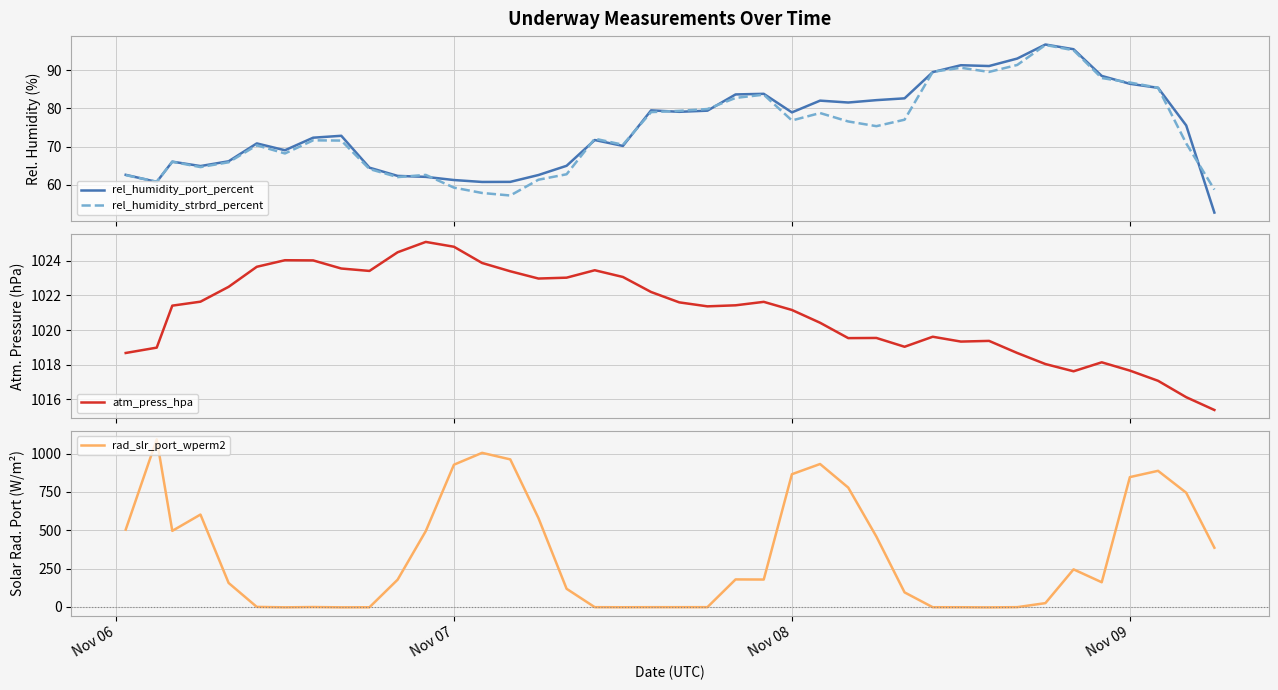

What are all the series names shown in the legend?

rel_humidity_port_percent, rel_humidity_strbrd_percent, atm_press_hpa, rad_slr_port_wperm2